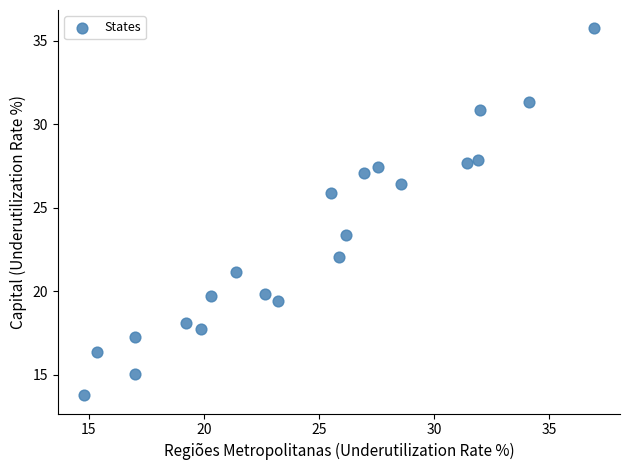

What is the range of Y values (max minus min)?

22.0